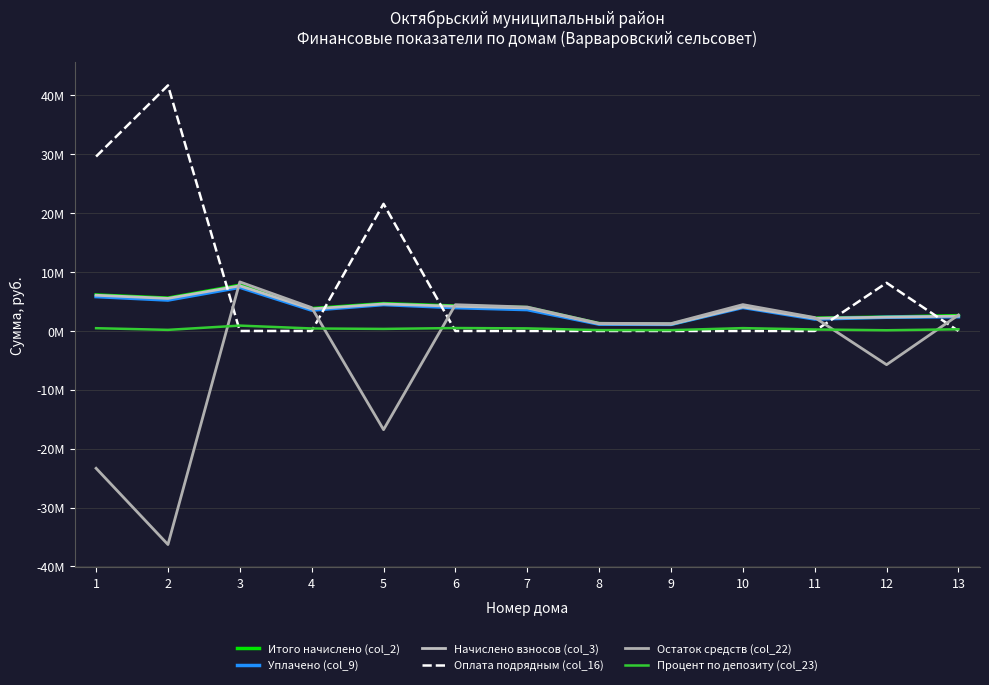

Is this an area chart (filled region under the line)?

No